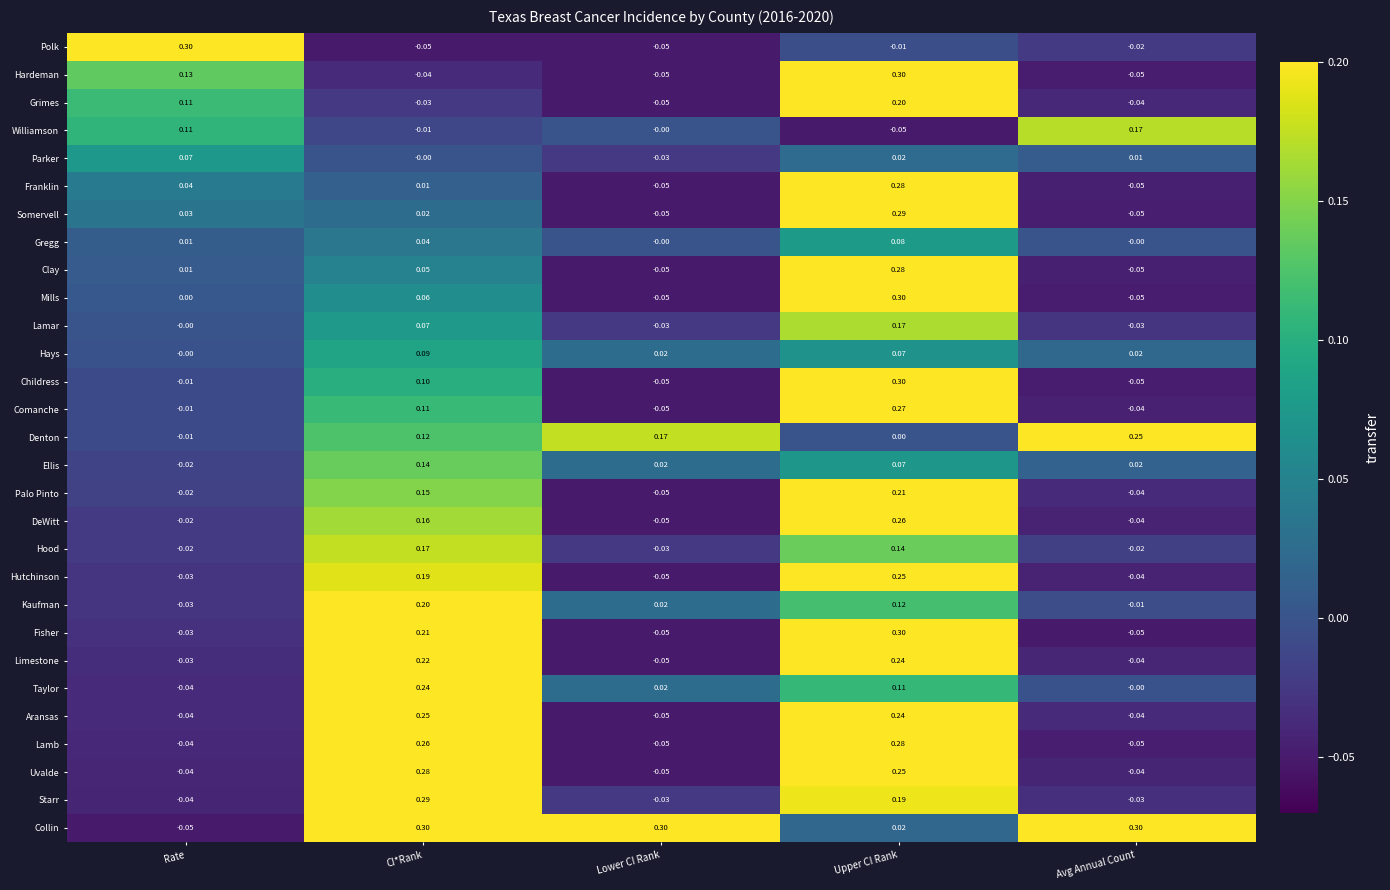

How many distinct data groups are displayed?

29